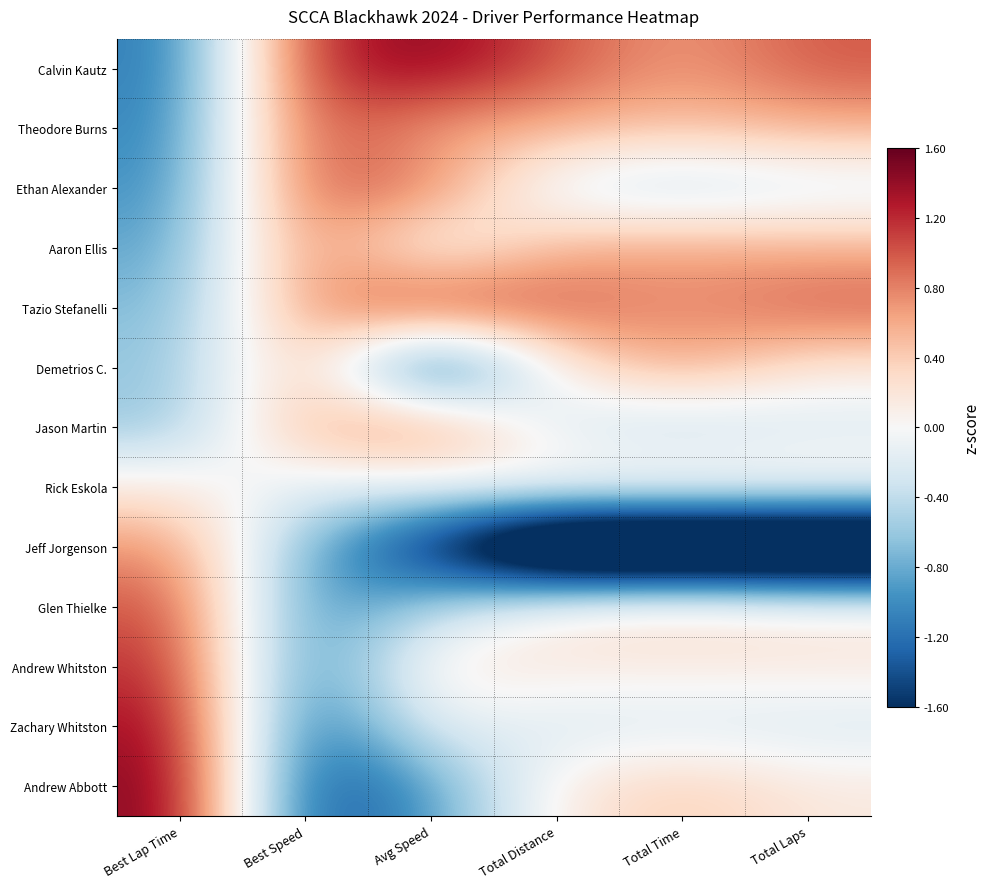

Reading left to right, transcribe all the data shown in this chart.

Calvin Kautz: Best Lap Time=-1.1	Best Speed=1.2	Avg Speed=1.5	Total Distance=1.0	Total Time=0.7	Total Laps=1.0
Theodore Burns: Best Lap Time=-1.1	Best Speed=1.1	Avg Speed=0.6	Total Distance=0.6	Total Time=0.5	Total Laps=0.6
Ethan Alexander: Best Lap Time=-1.0	Best Speed=1.0	Avg Speed=0.8	Total Distance=-0.3	Total Time=-0.4	Total Laps=-0.3
Aaron Ellis: Best Lap Time=-0.9	Best Speed=0.9	Avg Speed=-0.1	Total Distance=0.6	Total Time=0.7	Total Laps=0.6
Tazio Stefanelli: Best Lap Time=-0.7	Best Speed=0.7	Avg Speed=1.2	Total Distance=1.0	Total Time=0.7	Total Laps=1.0
Demetrios C.: Best Lap Time=-0.6	Best Speed=0.6	Avg Speed=-1.8	Total Distance=0.2	Total Time=0.7	Total Laps=0.2
Jason Martin: Best Lap Time=-0.6	Best Speed=0.6	Avg Speed=0.9	Total Distance=-0.3	Total Time=-0.4	Total Laps=-0.3
Rick Eskola: Best Lap Time=0.2	Best Speed=-0.2	Avg Speed=-0.1	Total Distance=0.2	Total Time=0.2	Total Laps=0.2
Jeff Jorgenson: Best Lap Time=0.7	Best Speed=-0.8	Avg Speed=-1.7	Total Distance=-3.2	Total Time=-3.2	Total Laps=-3.2
Glen Thielke: Best Lap Time=1.0	Best Speed=-1.1	Avg Speed=-0.5	Total Distance=0.2	Total Time=0.3	Total Laps=0.2
Andrew Whitston: Best Lap Time=1.2	Best Speed=-1.2	Avg Speed=0.2	Total Distance=0.2	Total Time=0.1	Total Laps=0.2
Zachary Whitston: Best Lap Time=1.4	Best Speed=-1.4	Avg Speed=-0.1	Total Distance=-0.3	Total Time=-0.2	Total Laps=-0.3
Andrew Abbott: Best Lap Time=1.5	Best Speed=-1.5	Avg Speed=-0.9	Total Distance=0.2	Total Time=0.4	Total Laps=0.2